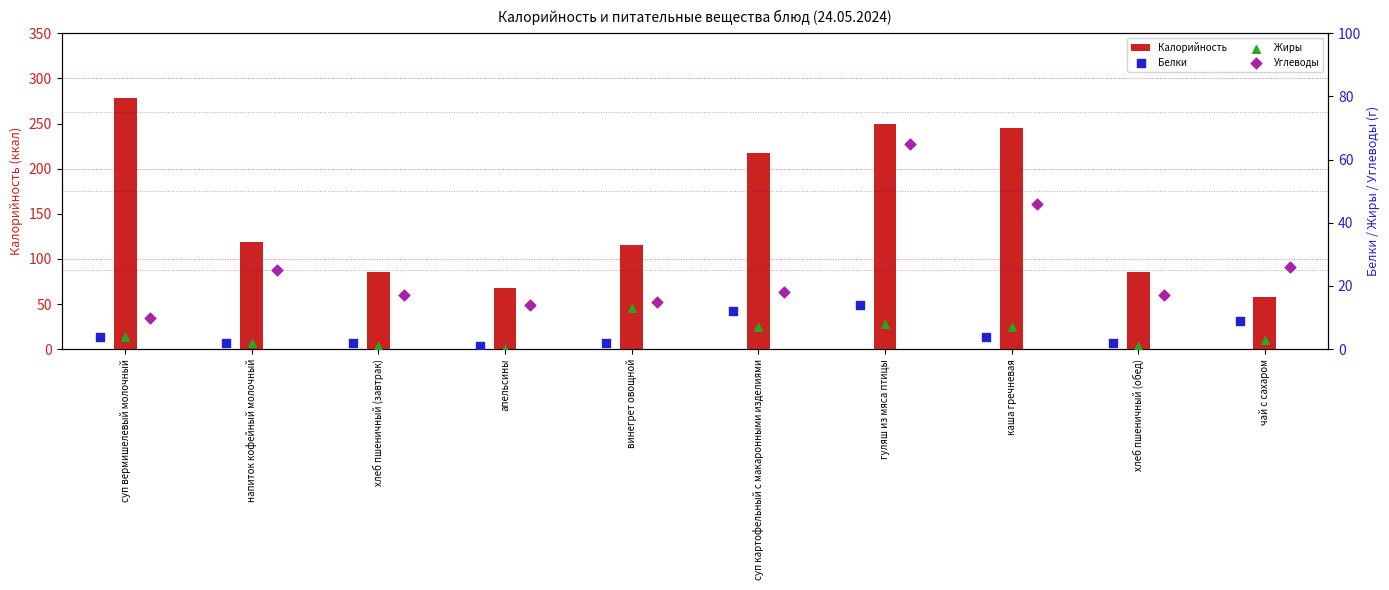

What is the sum of the Калорийность values at суп картофельный с макаронными изделиями and винегрет овощной?

332